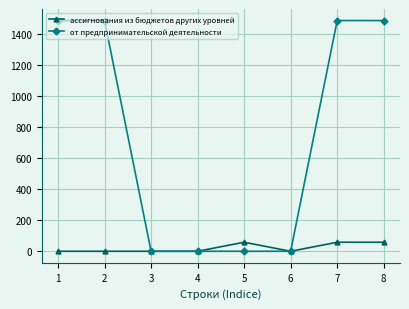

List the series in order of their overall mean, lowest first.

ассигнования из бюджетов других уровней, от предпринимательской деятельности